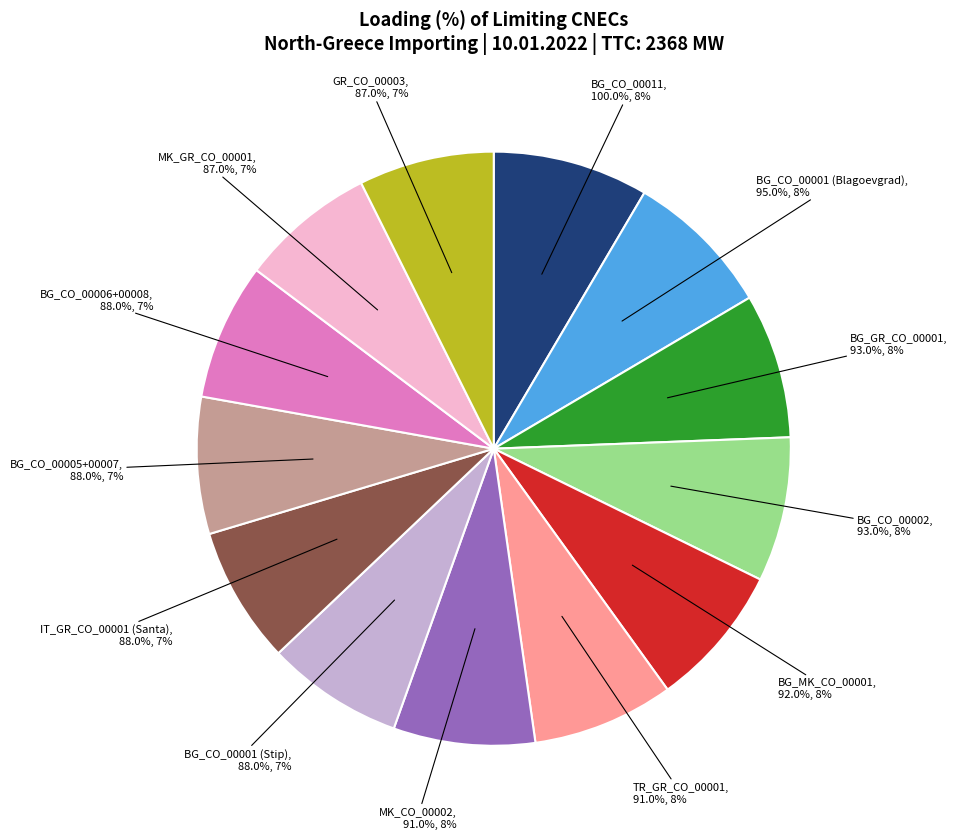

Count the number of slices in the pie.

13